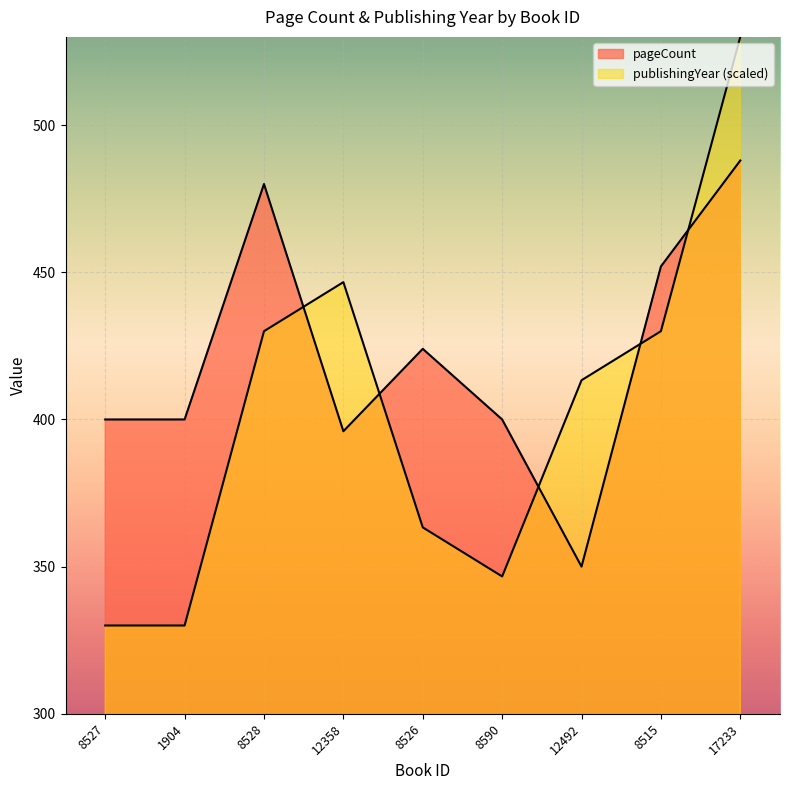

Where is the first local minimum for publishingYear?

8590